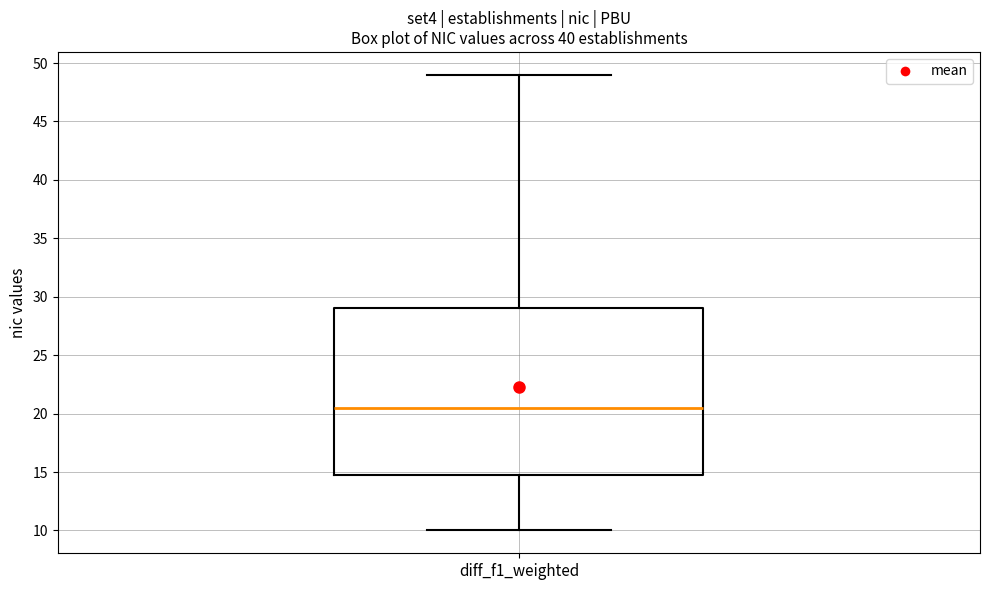

Where does the median line of the box for diff_f1_weighted sit on the y-axis? The values are not printed on the chart, so give them approximately, as read against the axis.

20.5